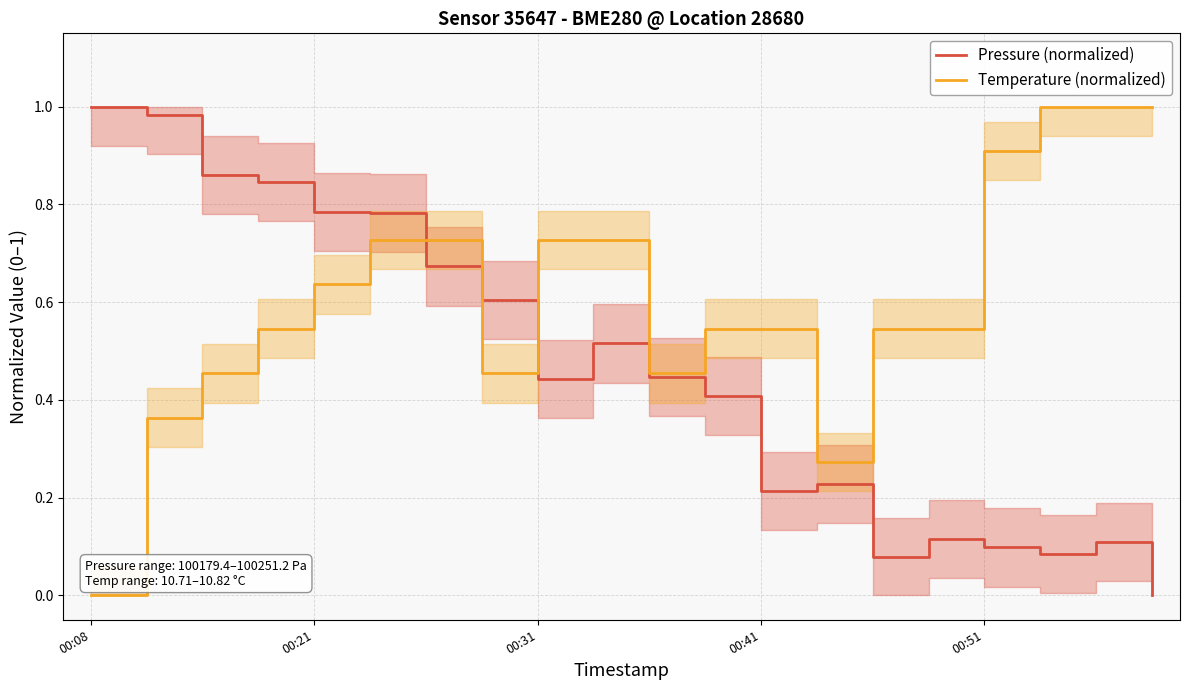

List the series in order of their overall mean, highest first.

Temperature (normalized), Pressure (normalized)